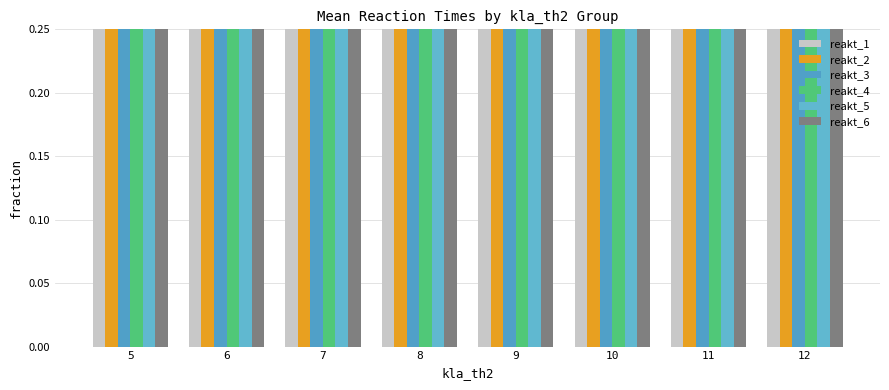

Which series has the widest spread of values?

reakt_4